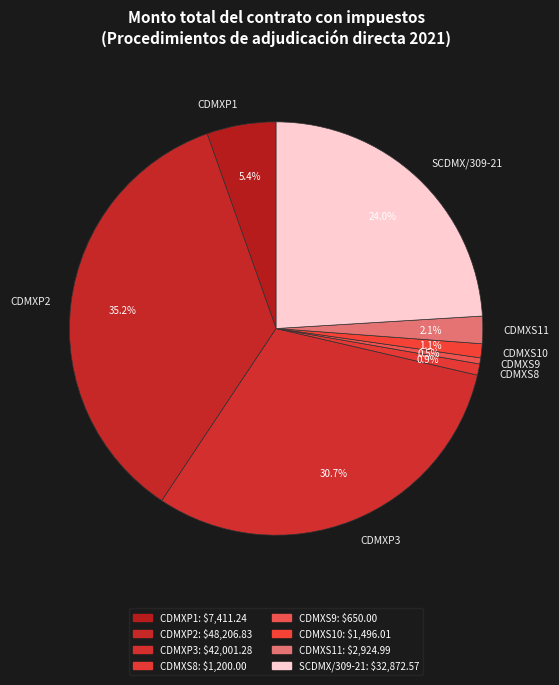

Approximately how many times larger is the value at CDMXP3 compared to SCDMX/309-21?

1.3